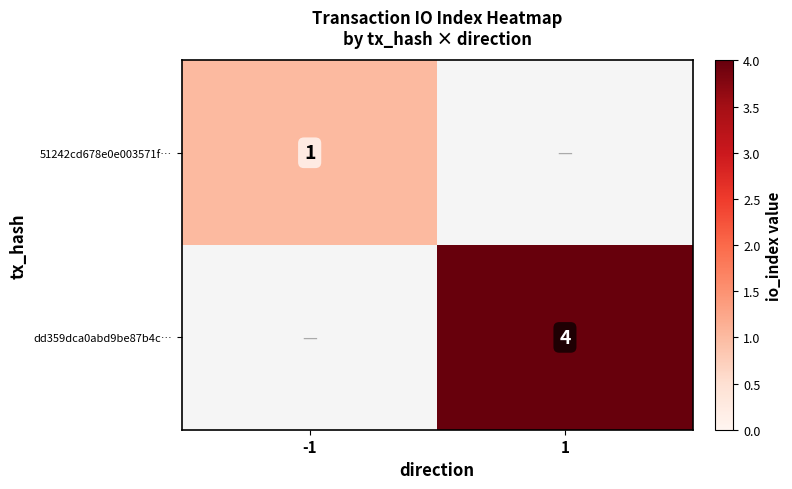

True or false: dd359dca0abd9be87b4c… has a value of 3 at 1.

False